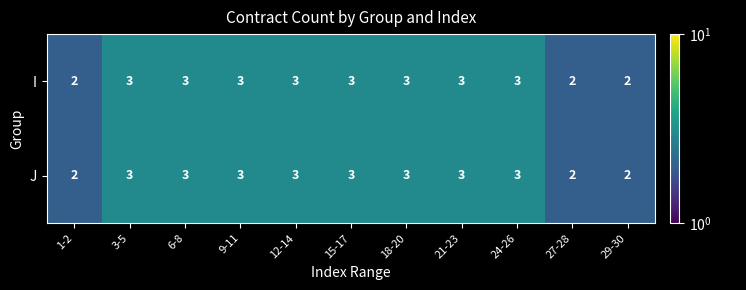

What is the sum of the I values at 12-14 and 3-5?

6